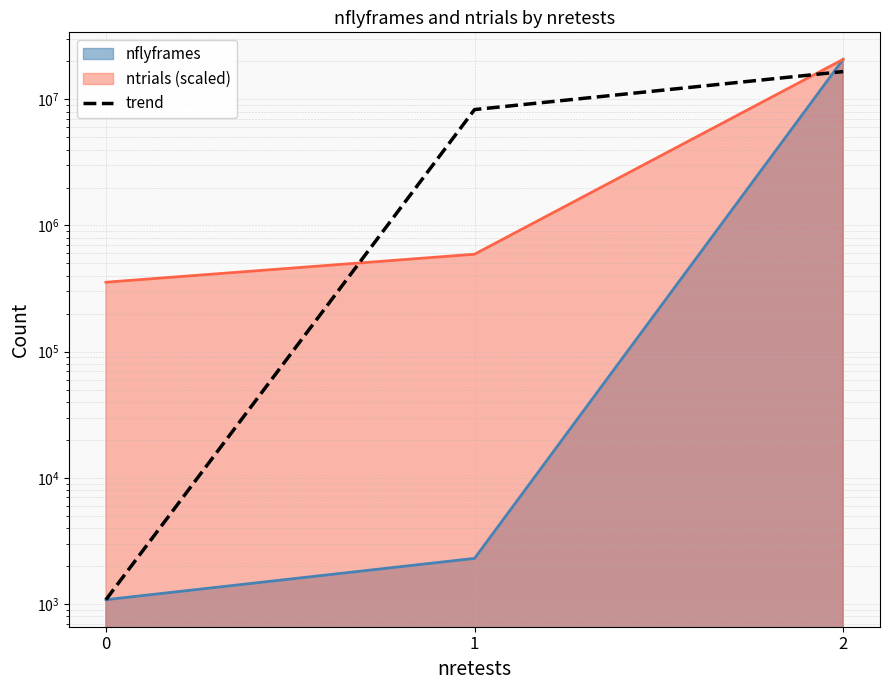

What is the value of the 2nd point from the left?

8289710